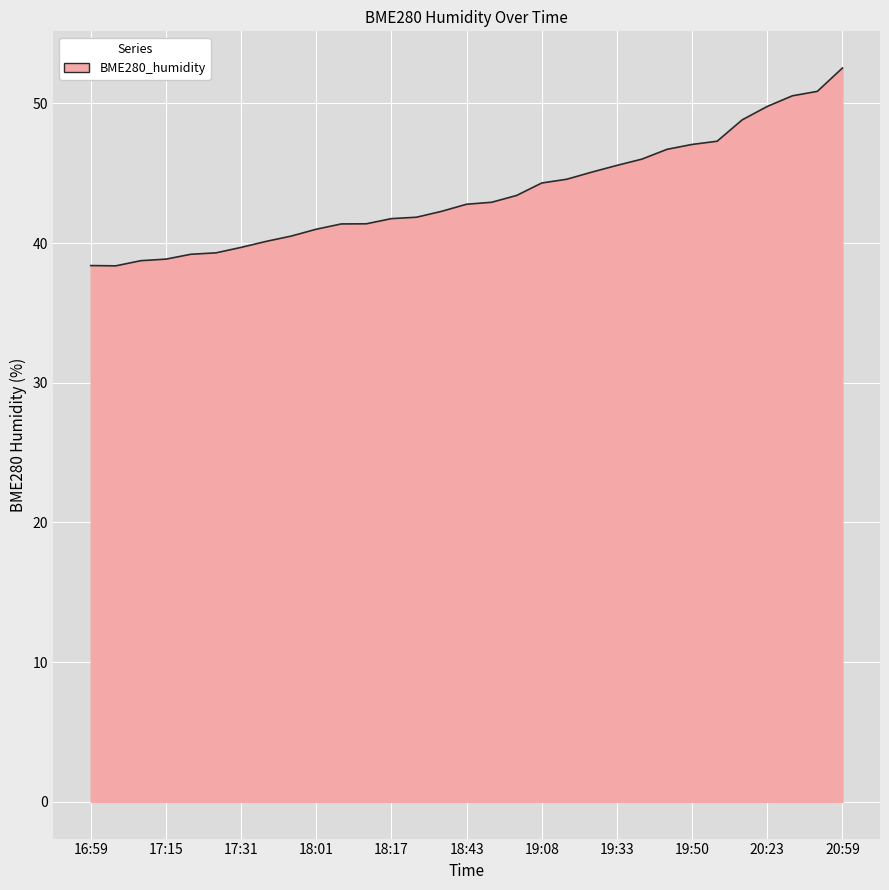

What is the maximum value shown in the chart?

52.5